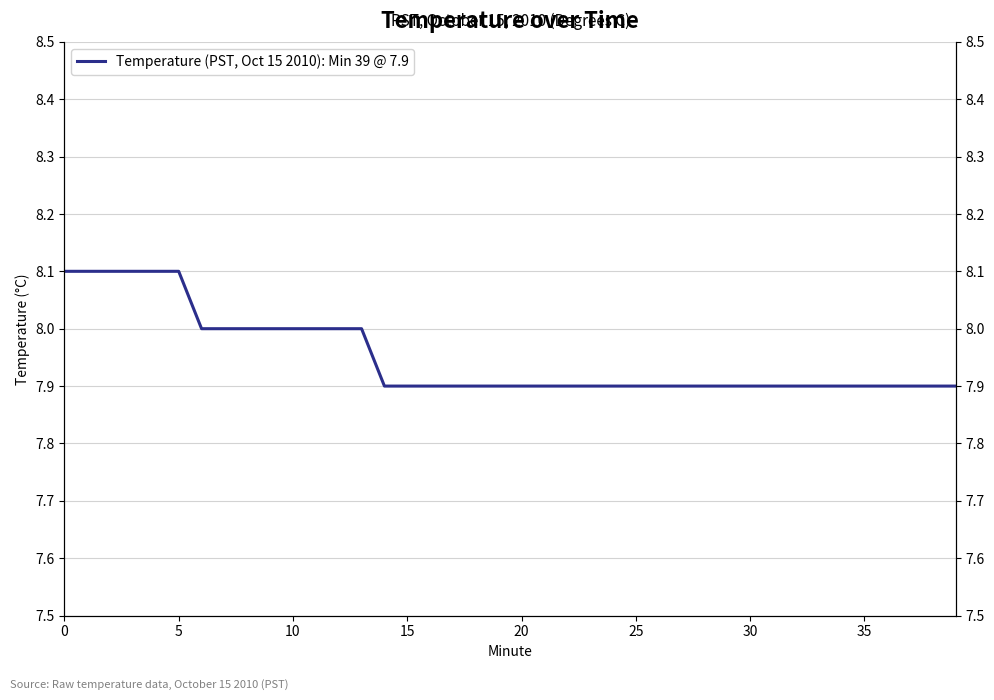

True or false: the data has more than 0 interior local peaks.

False